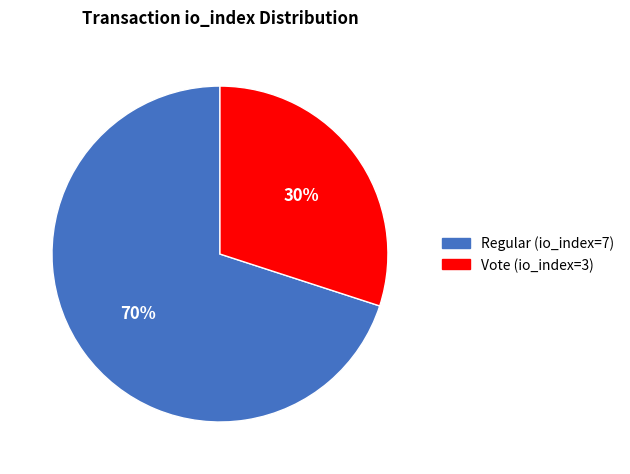

Which category has the smallest portion of the pie?

Vote (io_index=3)